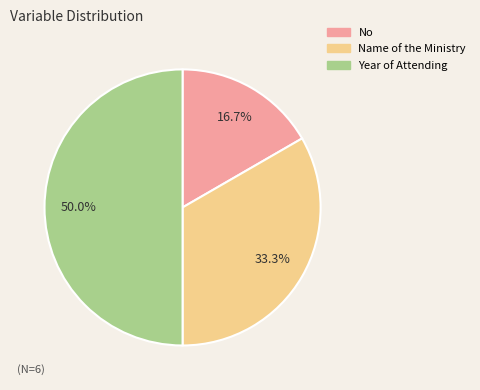

True or false: Name of the Ministry accounts for 46% of the total.

False